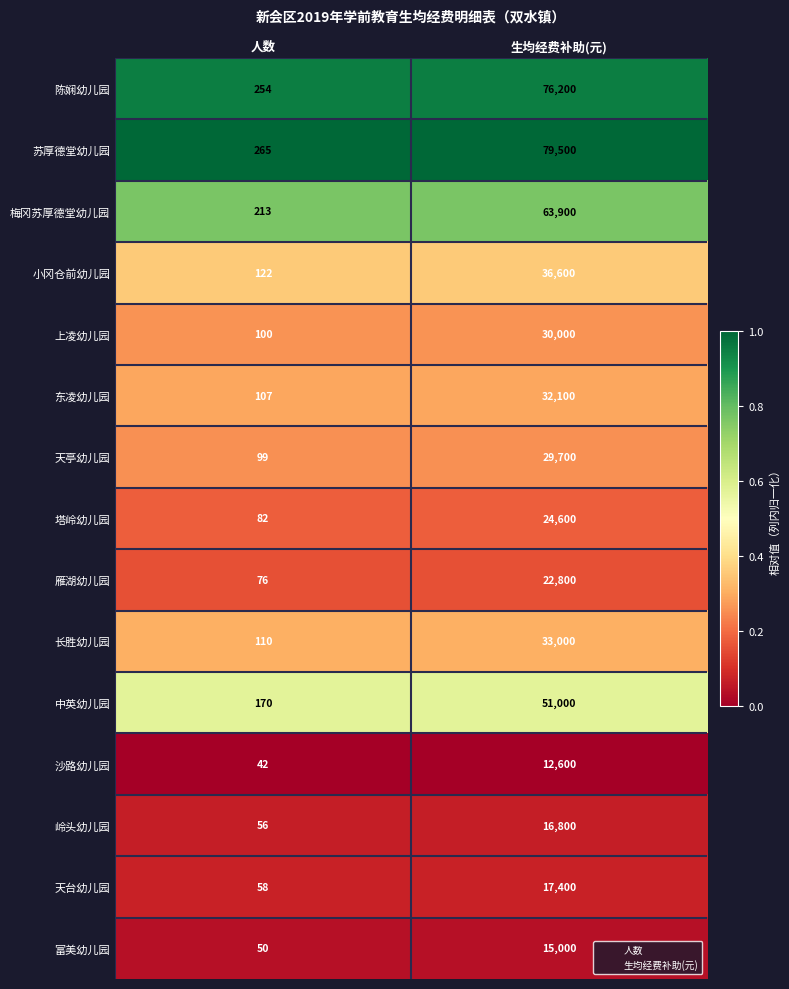

Which series changed the most between 人数 and 生均经费补助(元)?

苏厚德堂幼儿园